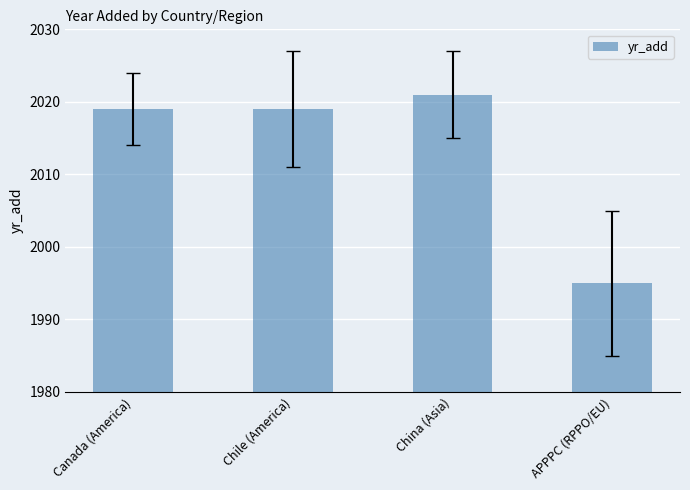

What is the sum of the values at APPPC (RPPO/EU) and Chile (America)?

4014